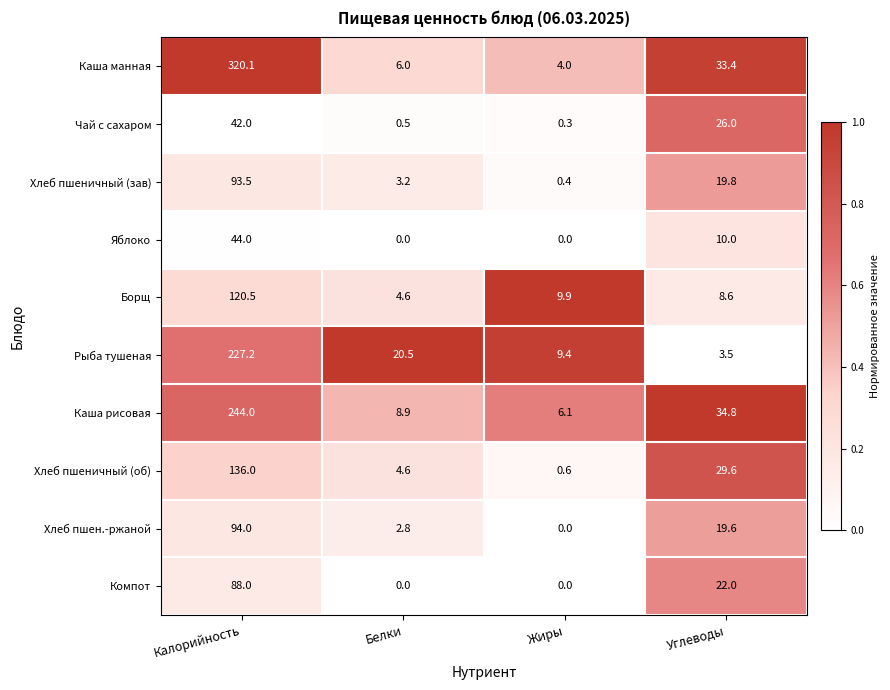

True or false: Хлеб пшеничный (зав) has a value of 12.1 at Углеводы.

False